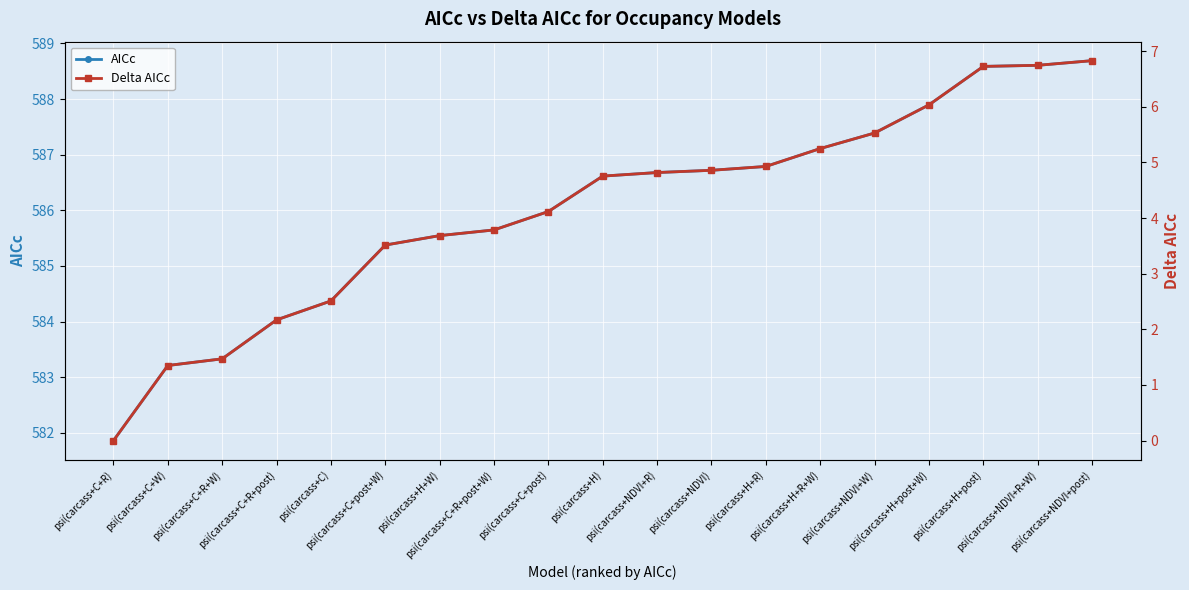

Reading right to left, extract all data points from this chart.

AICc: psi(carcass+NDVI+post)=588.7	psi(carcass+NDVI+R+W)=588.6	psi(carcass+H+post)=588.6	psi(carcass+H+post+W)=587.9	psi(carcass+NDVI+W)=587.4	psi(carcass+H+R+W)=587.1	psi(carcass+H+R)=586.8	psi(carcass+NDVI)=586.7	psi(carcass+NDVI+R)=586.7	psi(carcass+H)=586.6	psi(carcass+C+post)=586.0	psi(carcass+C+R+post+W)=585.6	psi(carcass+H+W)=585.5	psi(carcass+C+post+W)=585.4	psi(carcass+C)=584.4	psi(carcass+C+R+post)=584.0	psi(carcass+C+R+W)=583.3	psi(carcass+C+W)=583.2	psi(carcass+C+R)=581.9
Delta AICc: psi(carcass+NDVI+post)=6.8	psi(carcass+NDVI+R+W)=6.7	psi(carcass+H+post)=6.7	psi(carcass+H+post+W)=6.0	psi(carcass+NDVI+W)=5.5	psi(carcass+H+R+W)=5.2	psi(carcass+H+R)=4.9	psi(carcass+NDVI)=4.9	psi(carcass+NDVI+R)=4.8	psi(carcass+H)=4.8	psi(carcass+C+post)=4.1	psi(carcass+C+R+post+W)=3.8	psi(carcass+H+W)=3.7	psi(carcass+C+post+W)=3.5	psi(carcass+C)=2.5	psi(carcass+C+R+post)=2.2	psi(carcass+C+R+W)=1.5	psi(carcass+C+W)=1.4	psi(carcass+C+R)=0.0